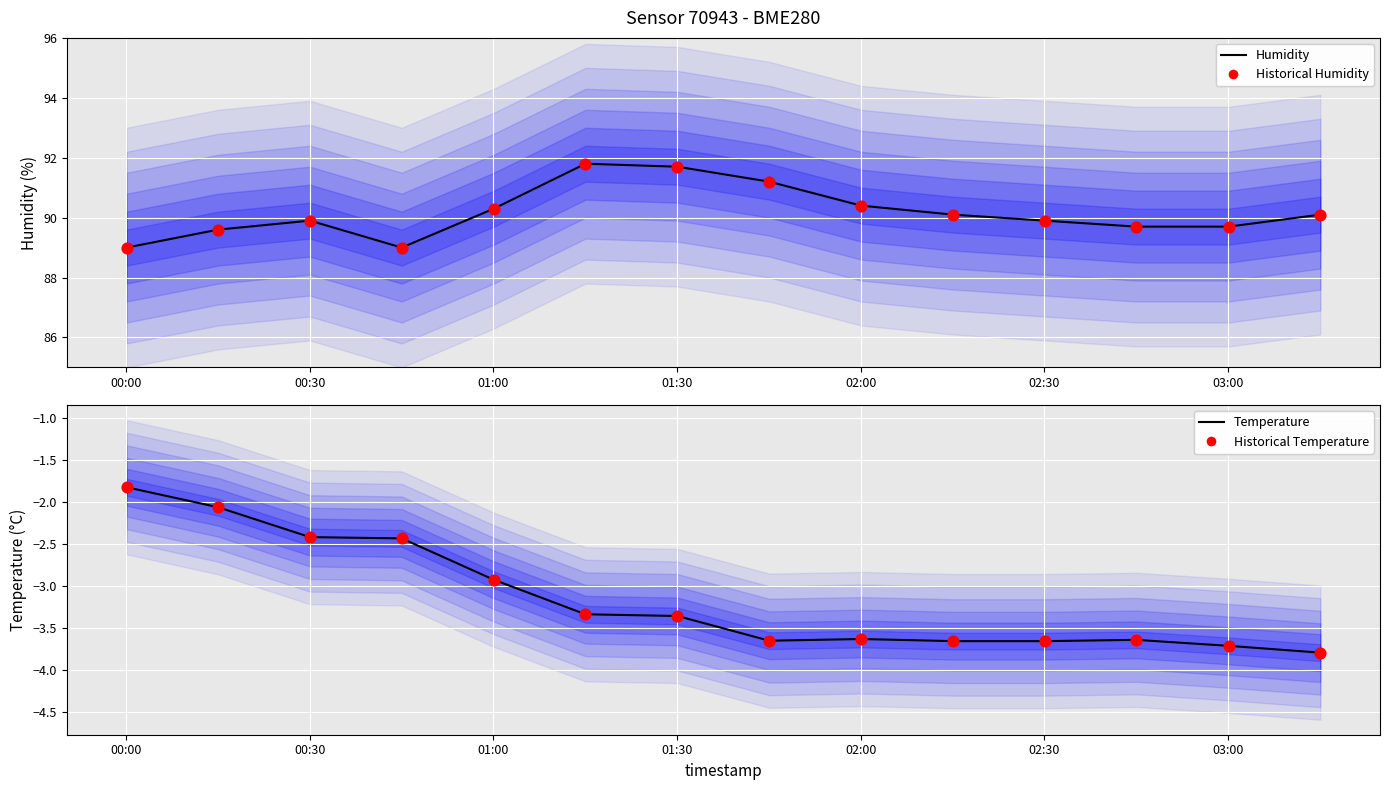

Which series has the largest total across all categories?

Humidity (line)